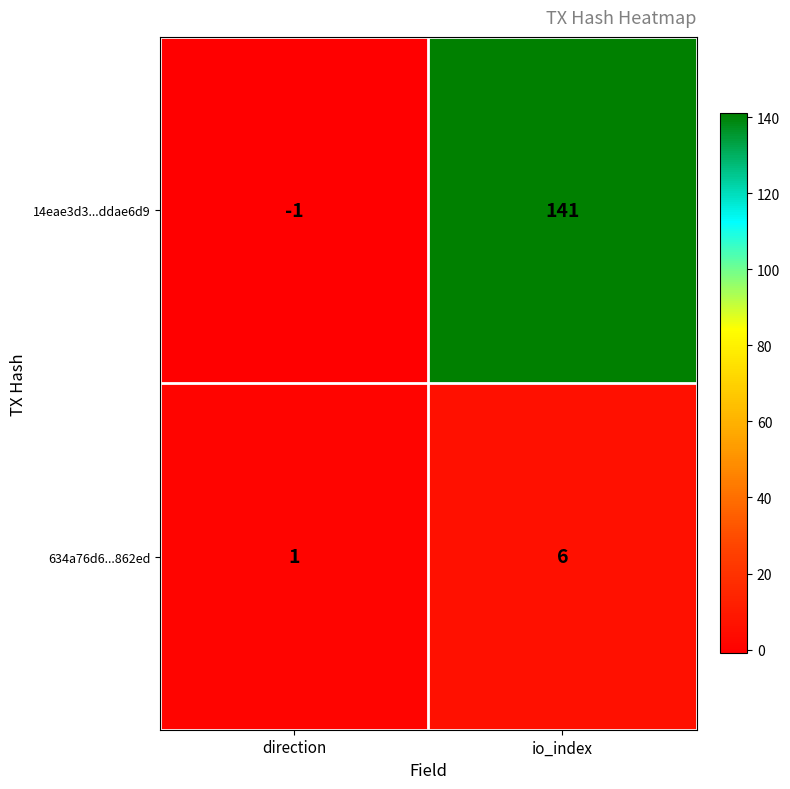

How many data points does each series have?

2